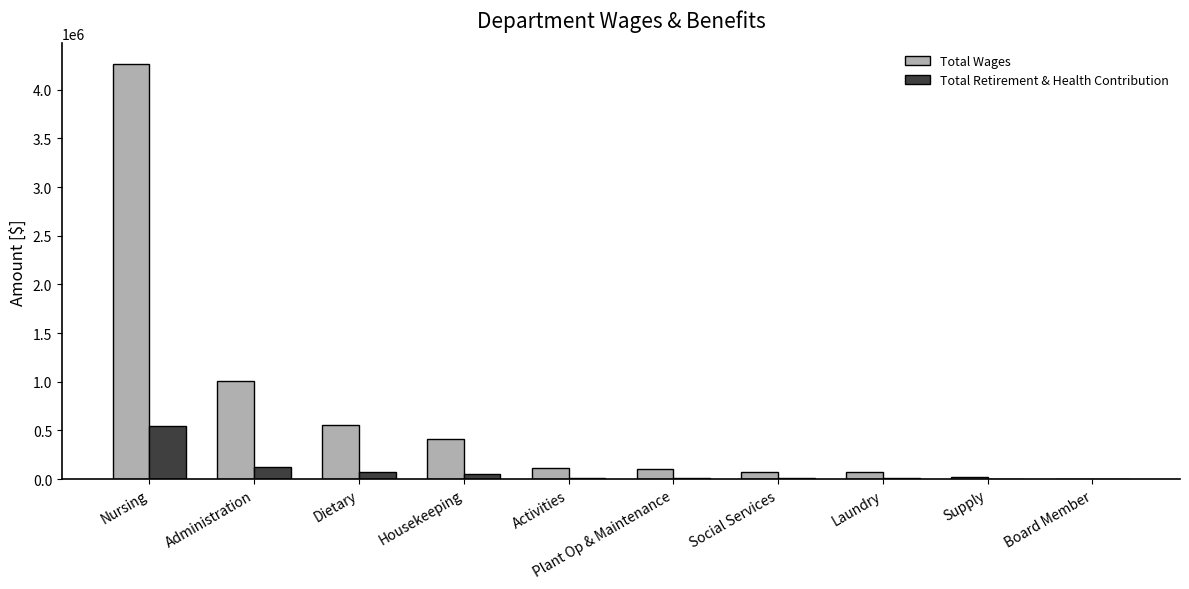

Which series has the largest total across all categories?

Total Wages